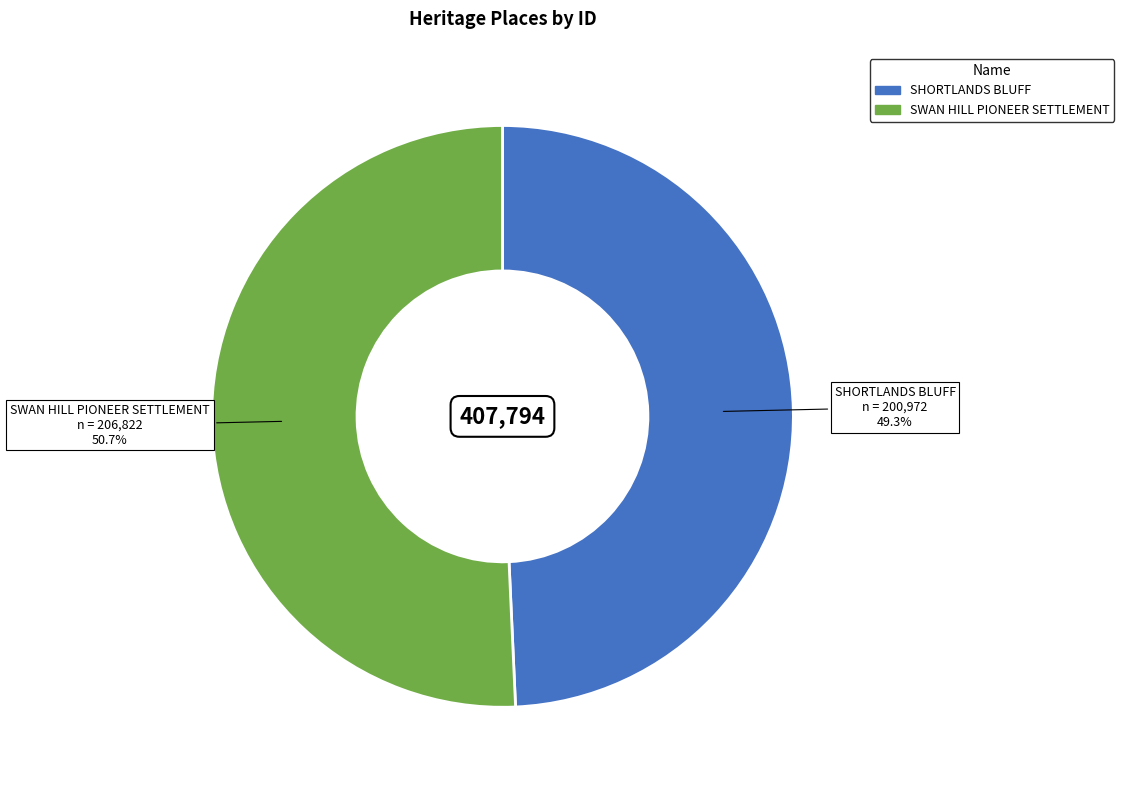

Is SHORTLANDS BLUFF the majority of the pie?

No